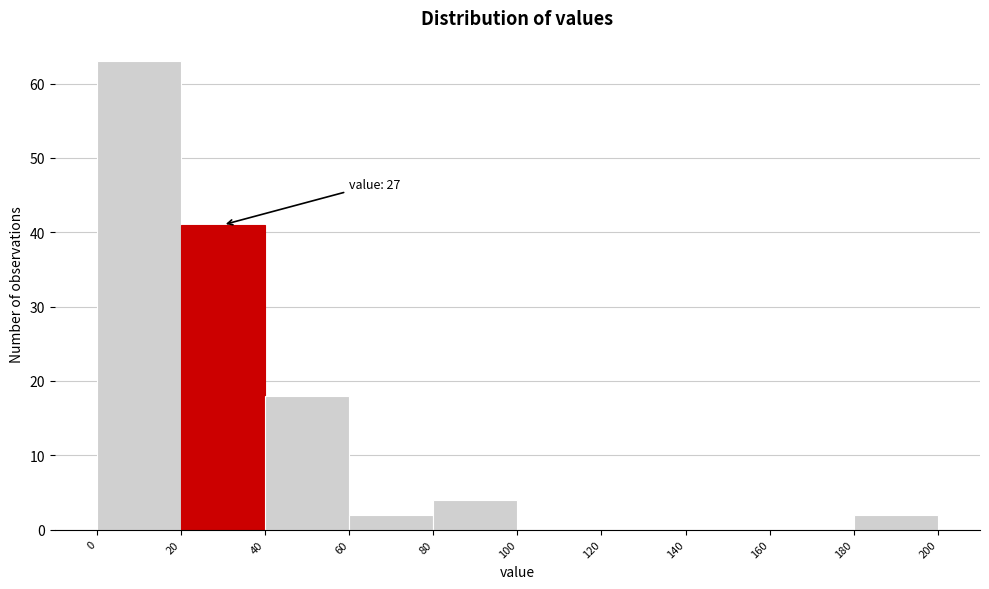

Which range on the x-axis has the tallest bar?

0 to 20